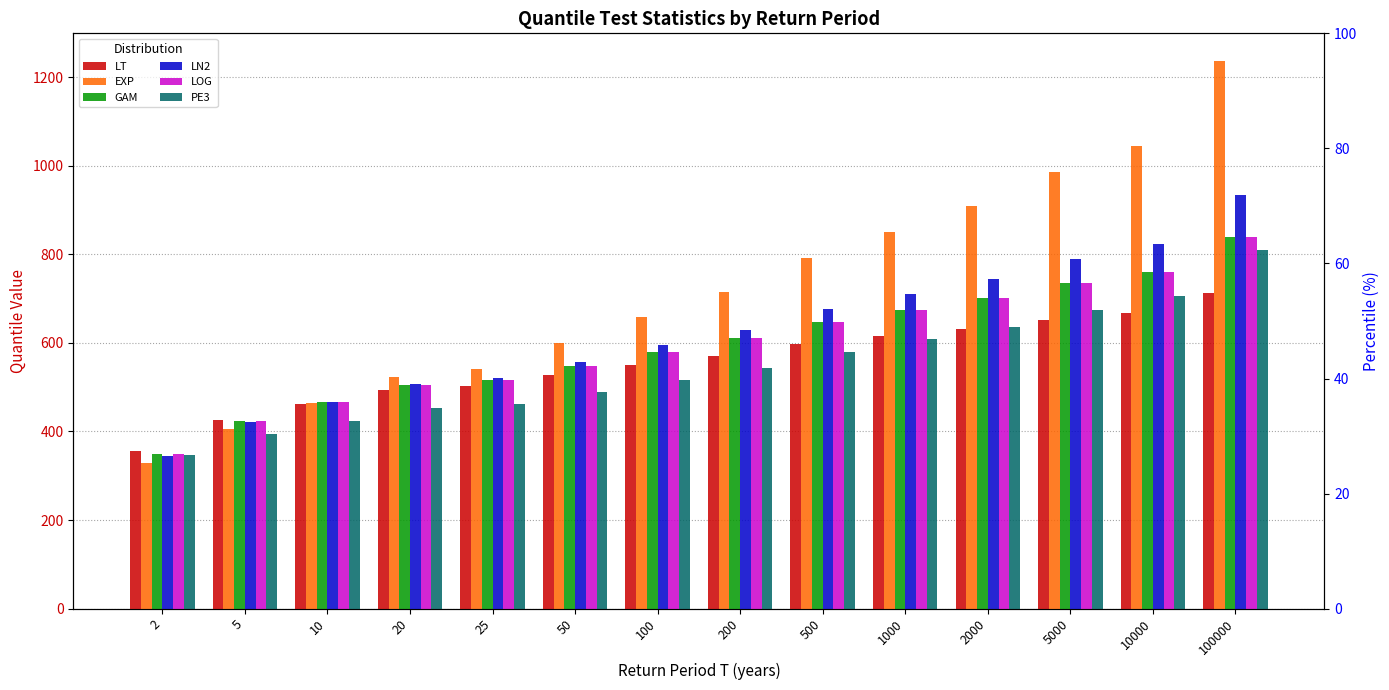

What is the lowest value of the PE3 series?

346.2